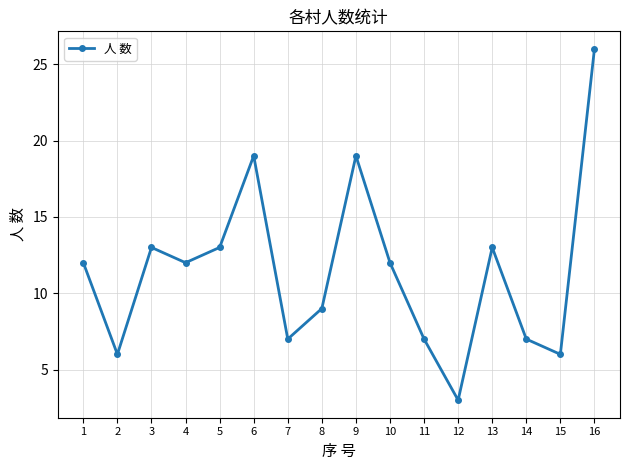

How many data points does each series have?

16